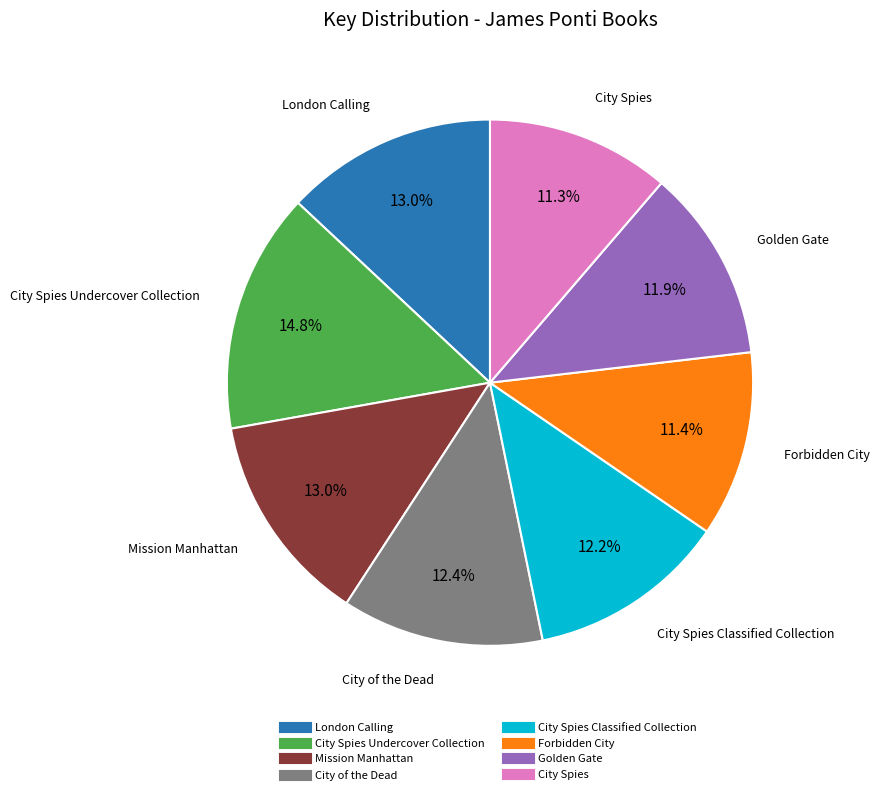

Is there any slice that represents more than half of the pie?

No